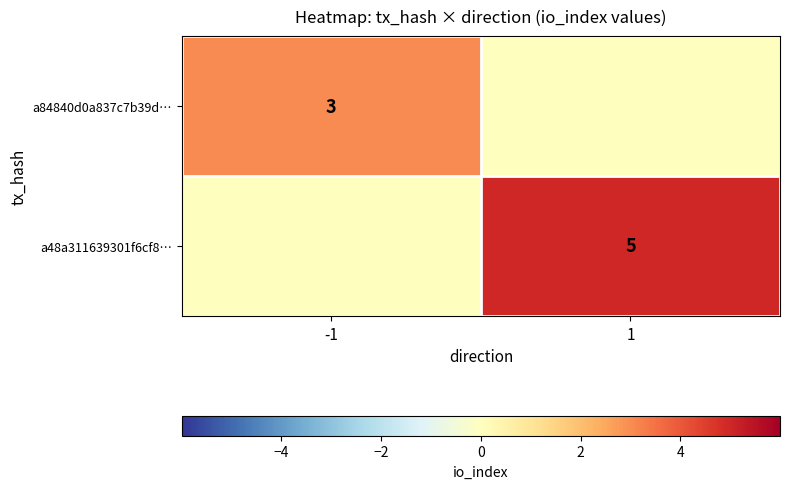

The value of a84840d0a837c7b39d… at -1 is 3. True or false?

True